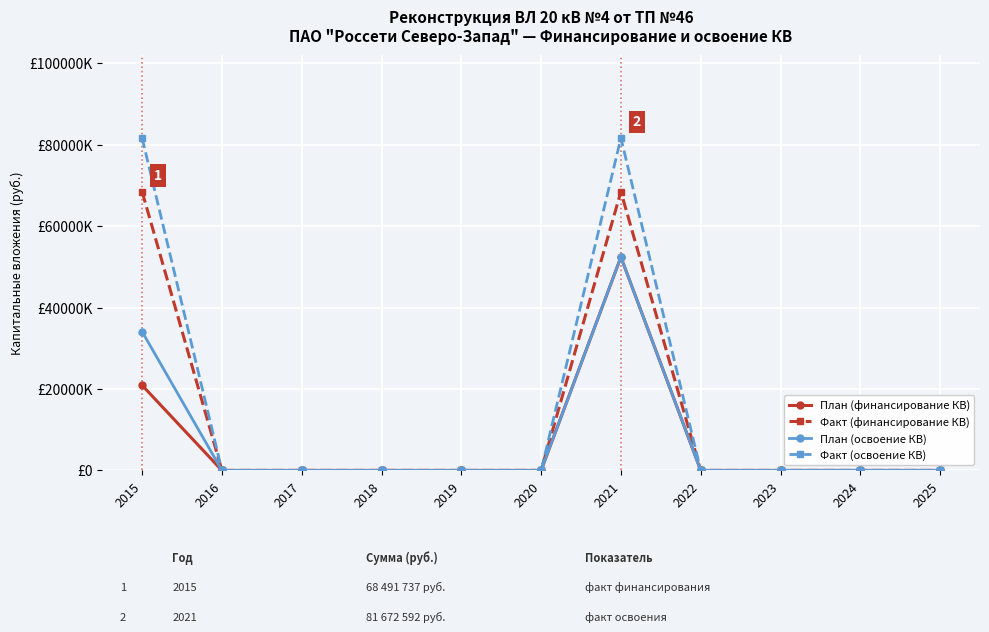

Is the value of План (финансирование КВ) at 2021 greater than the value of План (освоение КВ) at 2021?

No